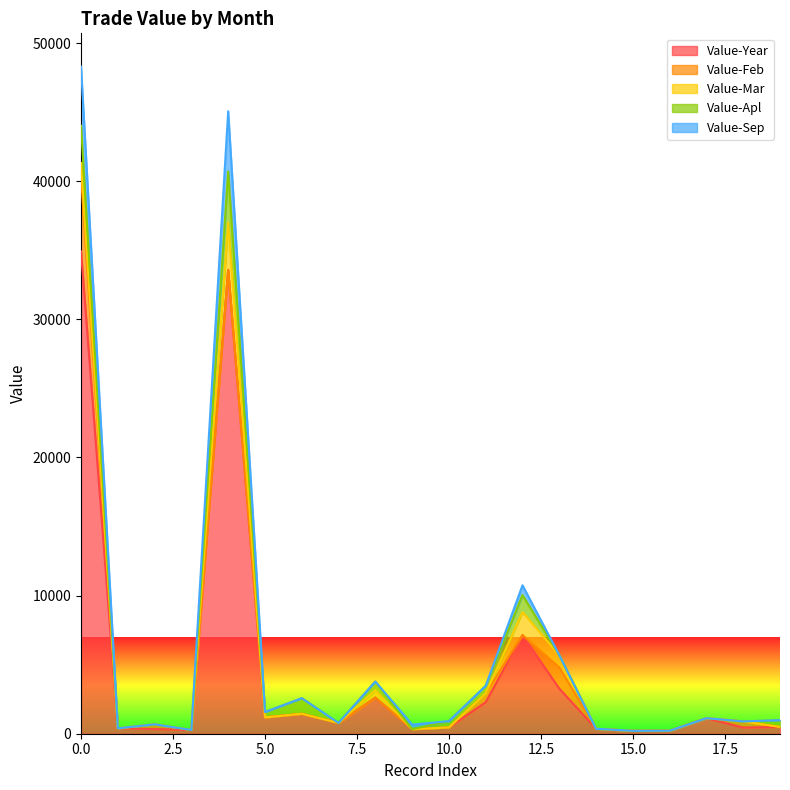

What is the maximum value for Value-Year?

34917